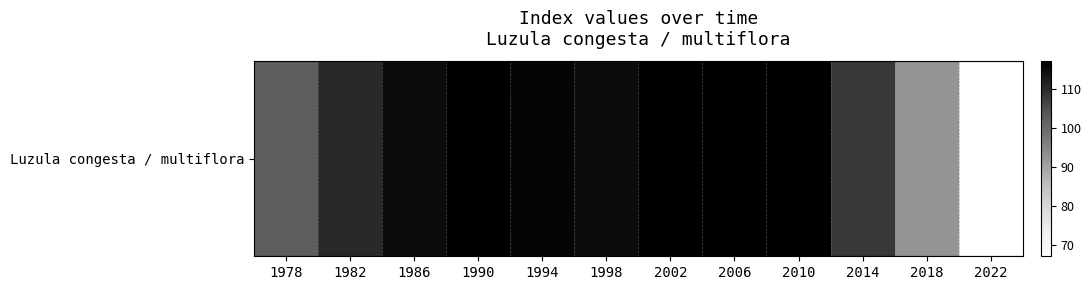

True or false: the data shows 159 at 2018.

False